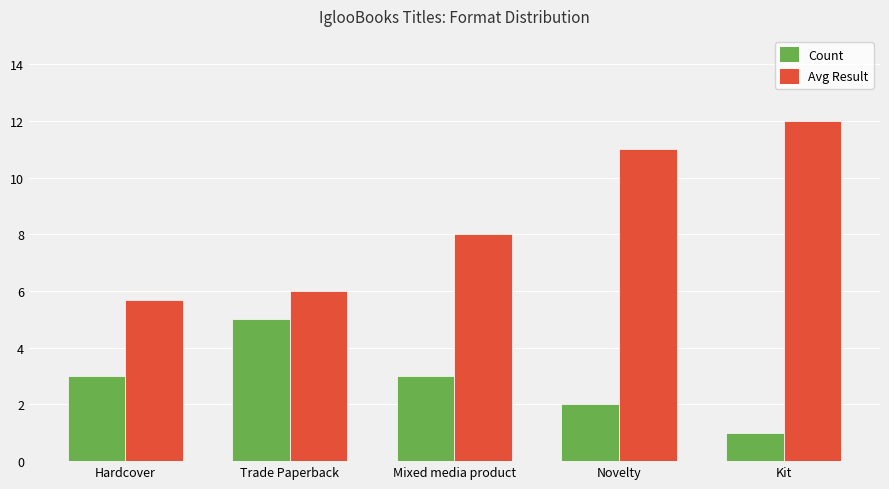

The Count series shows 2.0 at Trade Paperback. True or false?

False